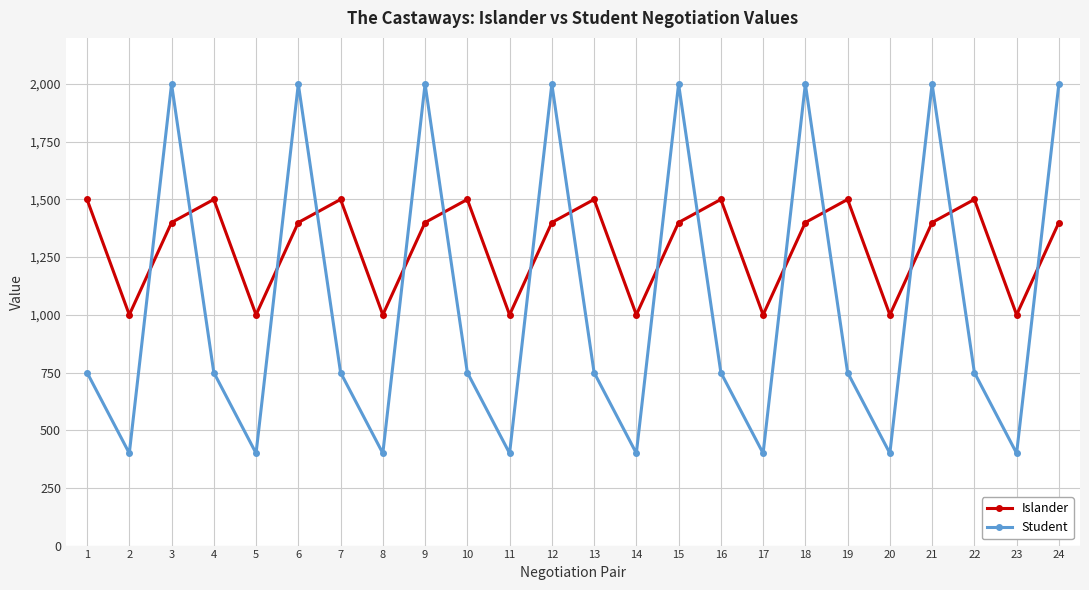

True or false: Islander has a value of 1400 at 12.

True